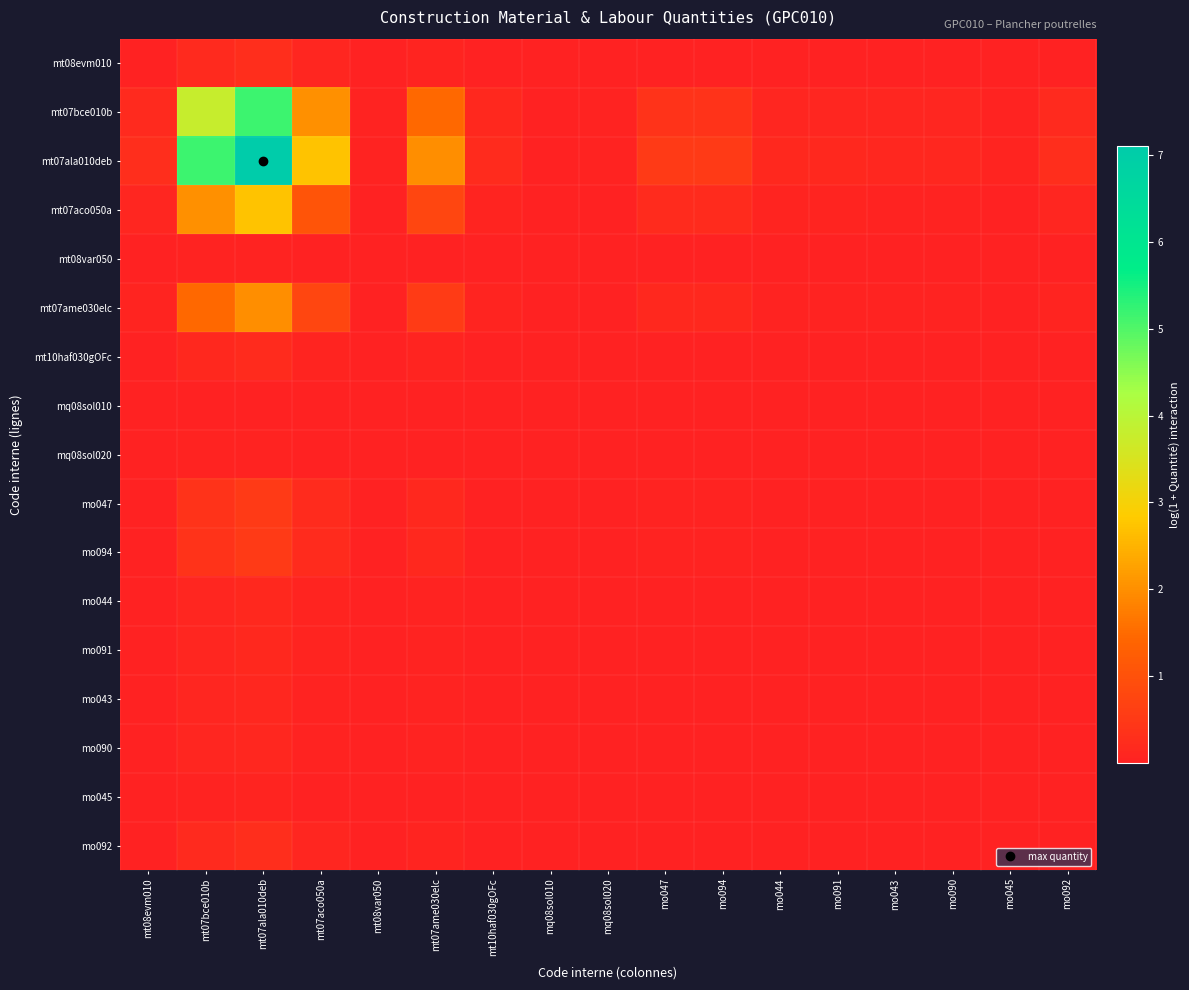

At which category is the sum across all series the highest?

mt07ala010deb